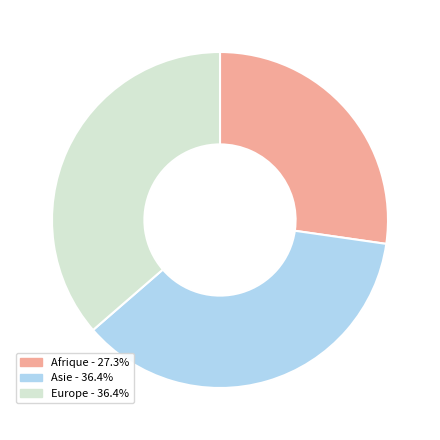

True or false: Asie accounts for 36% of the total.

True